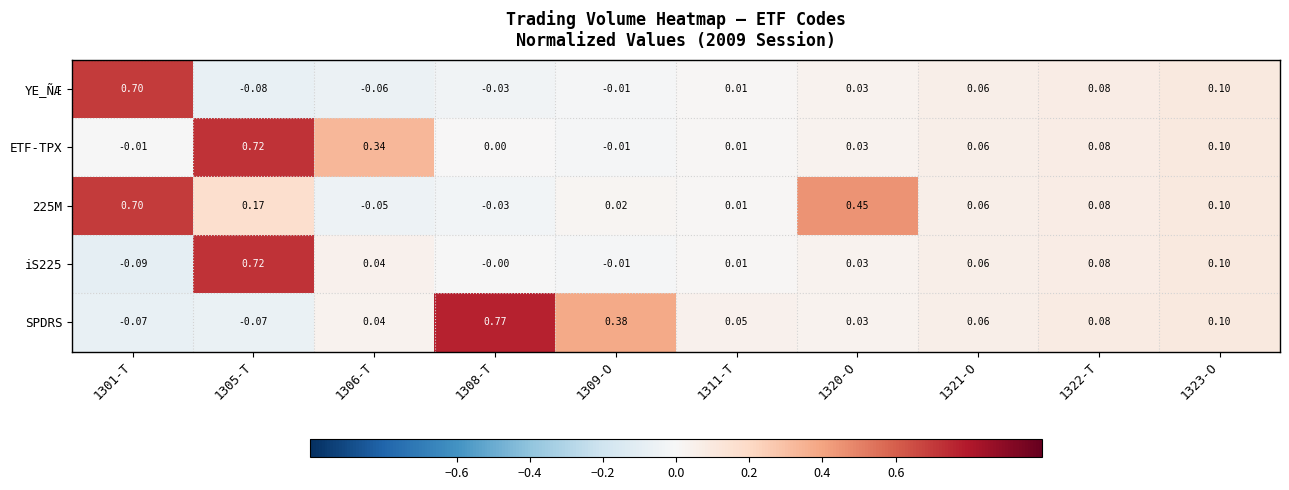

Is the value of iS225 at 1309-O greater than the value of 225M at 1322-T?

No